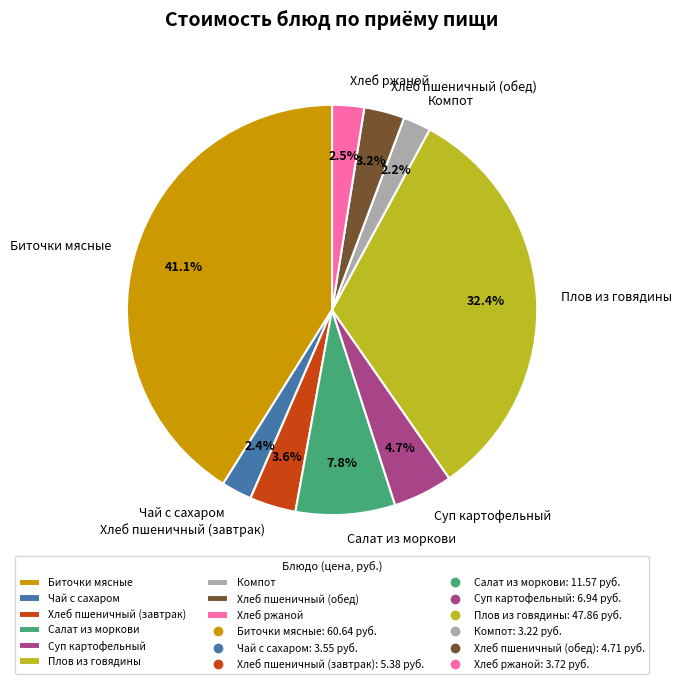

Is it true that Хлеб ржаной is 12% of the pie?

False